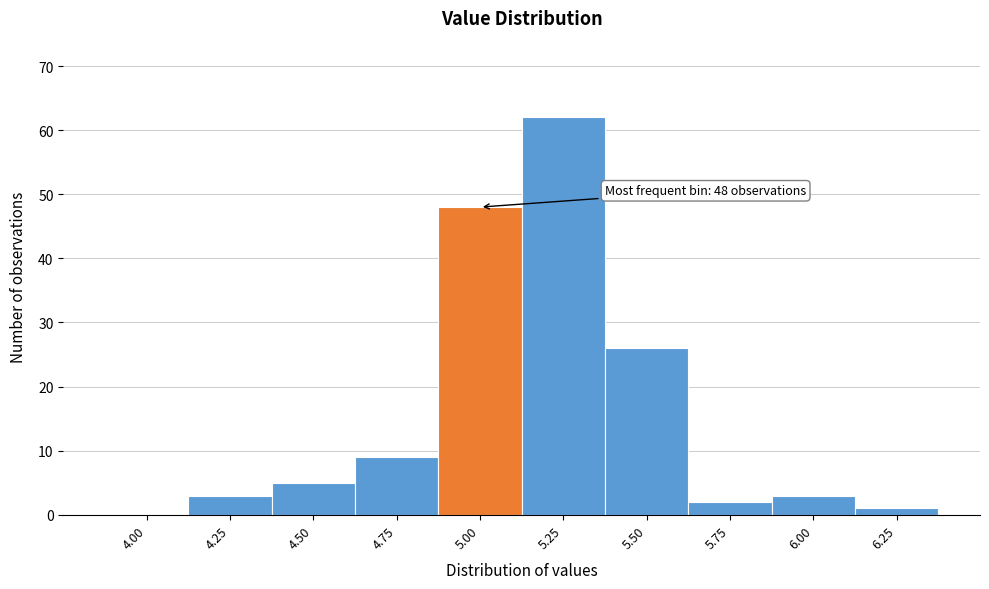

Reading left to right, list all the values displayed in this chart.

4.00=0	4.25=3	4.50=5	4.75=9	5.00=48	5.25=62	5.50=26	5.75=2	6.00=3	6.25=1